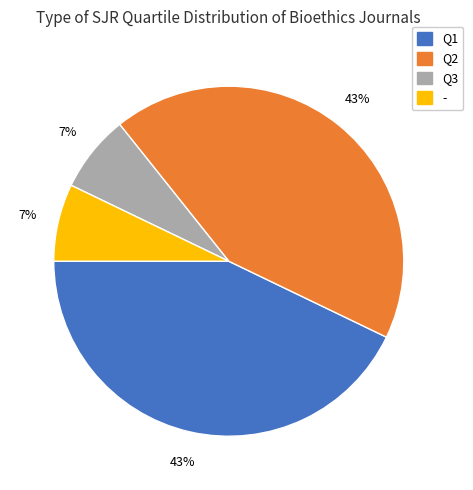

How many segments does this pie chart have?

4